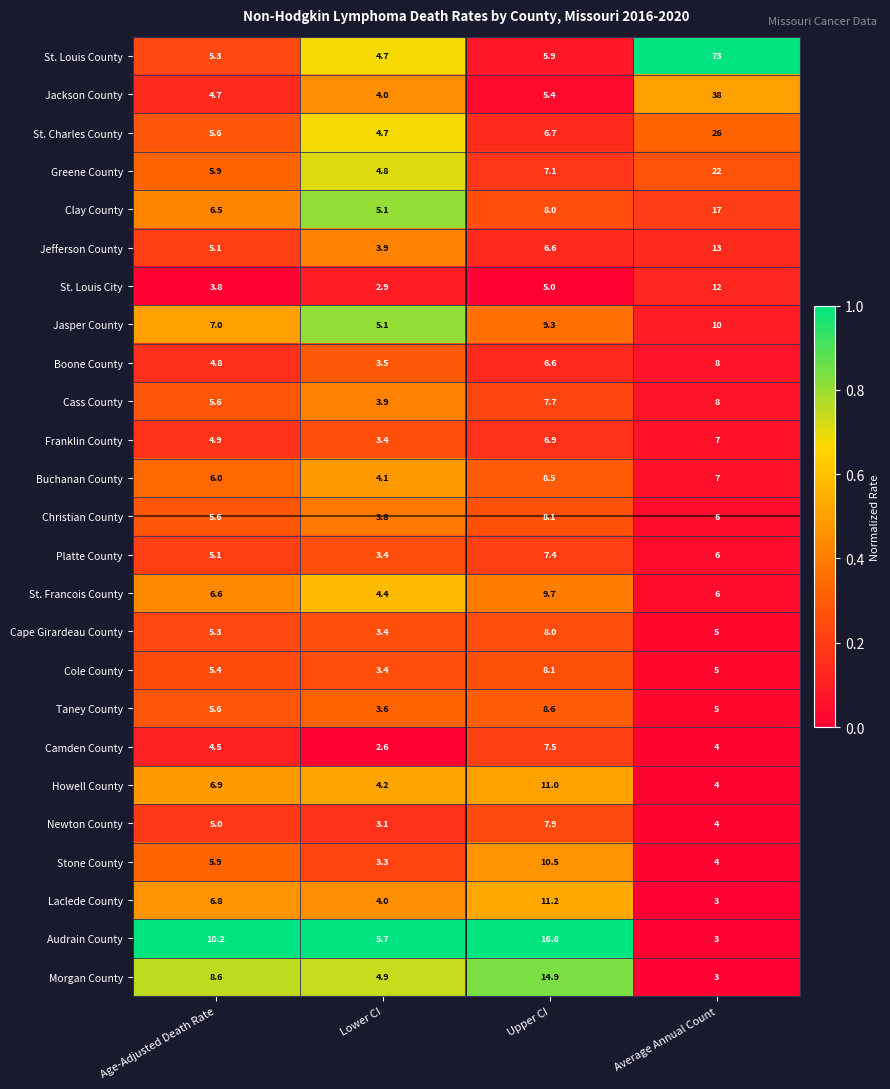

Which series changed the most between Age-Adjusted Death Rate and Average Annual Count?

St. Louis County